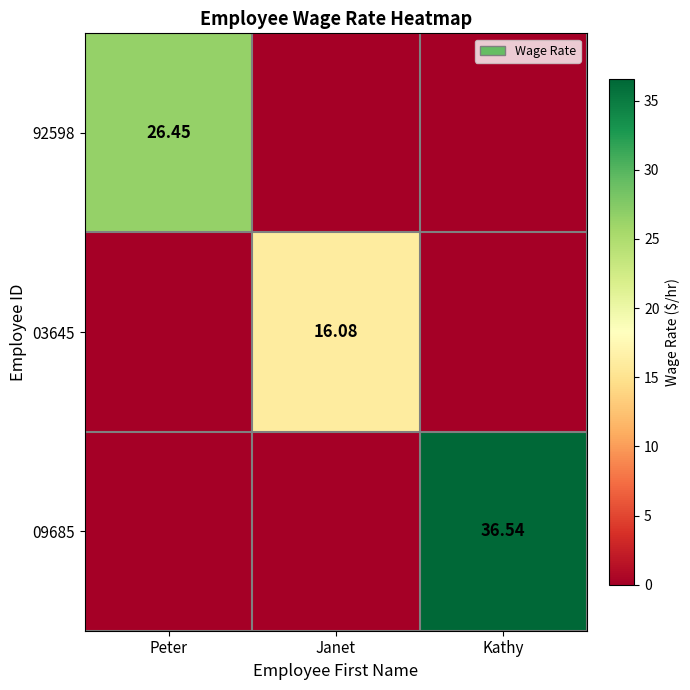

What is the total value across all series at Kathy?

36.5